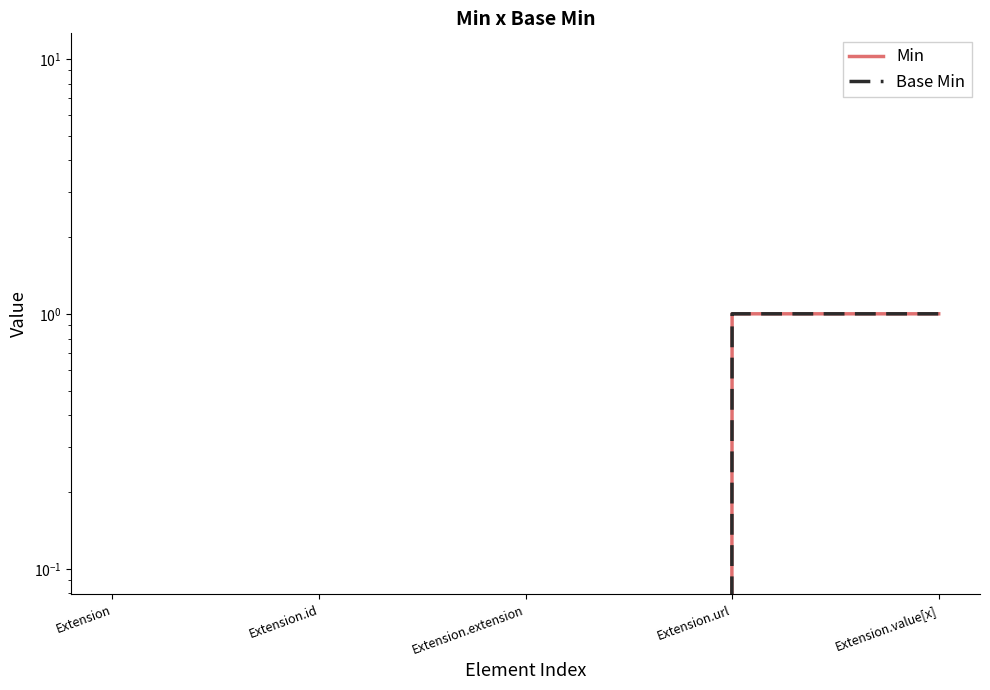

True or false: Min has more than 2 interior local peaks.

False